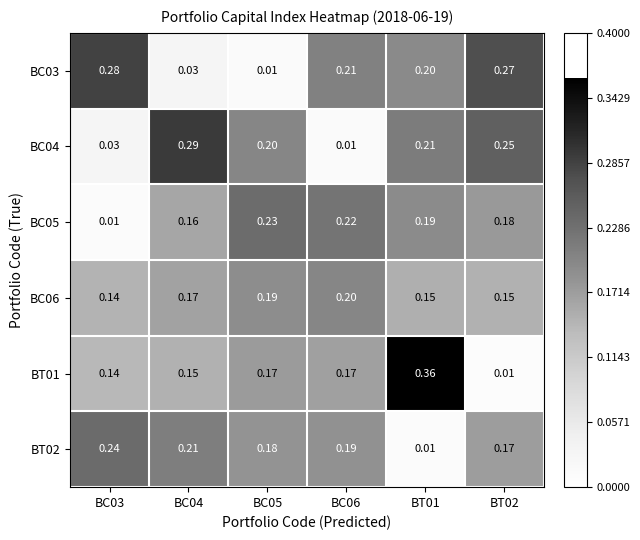

Is the value of BC06 at BT01 greater than the value of BC05 at BC03?

Yes